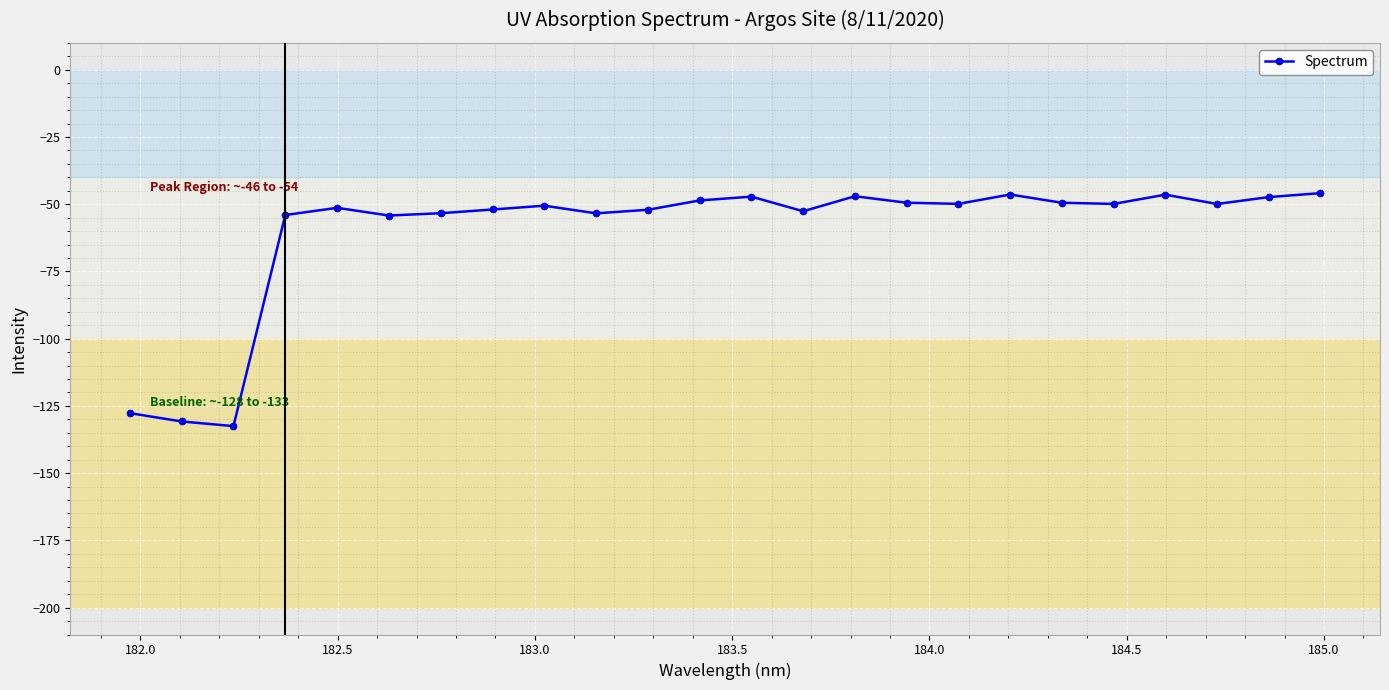

What is the difference between the maximum and minimum values?

86.6